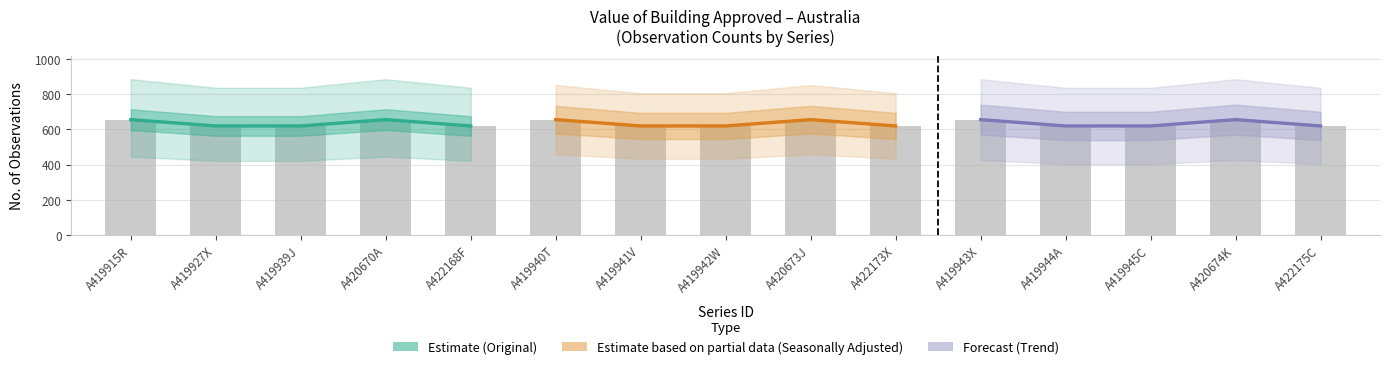

Count the Seasonally Adjusted (Partial) values in the range 620 to 656.

5